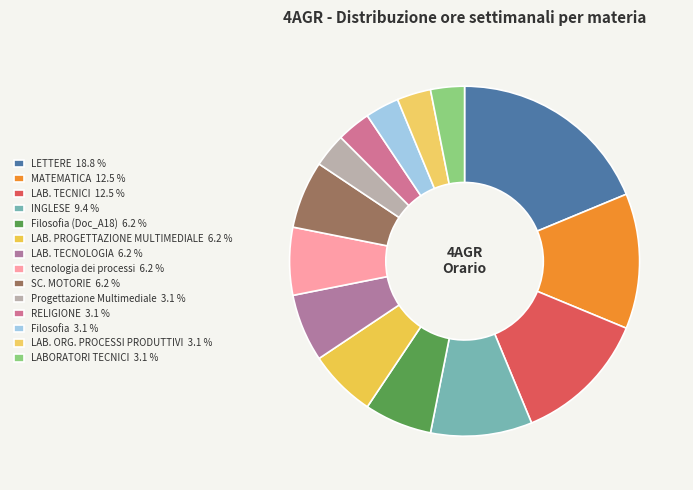

Count the number of slices in the pie.

14